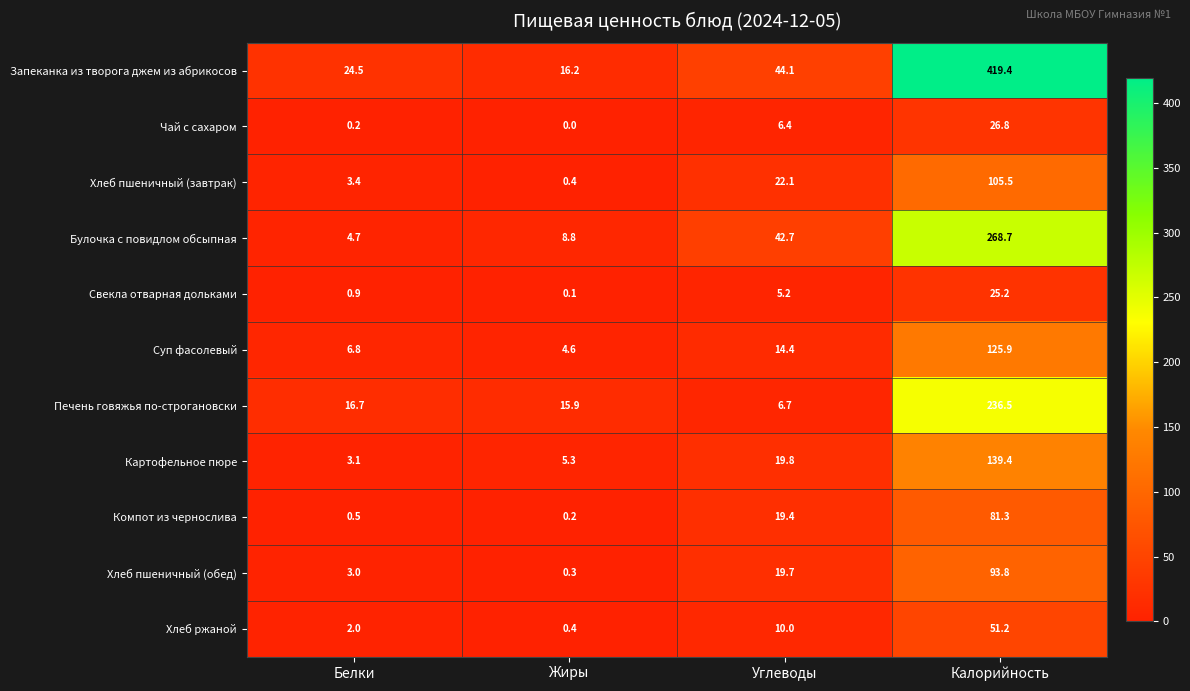

How many data points does each series have?

4